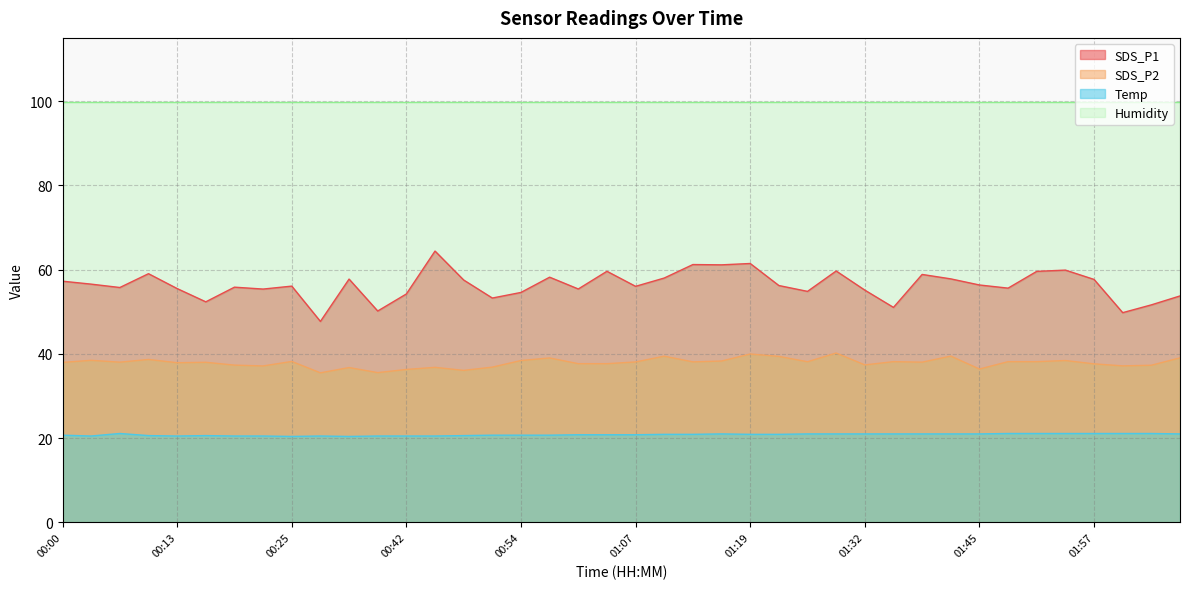

List the series in order of their peak value, lowest first.

Temp, SDS_P2, SDS_P1, Humidity